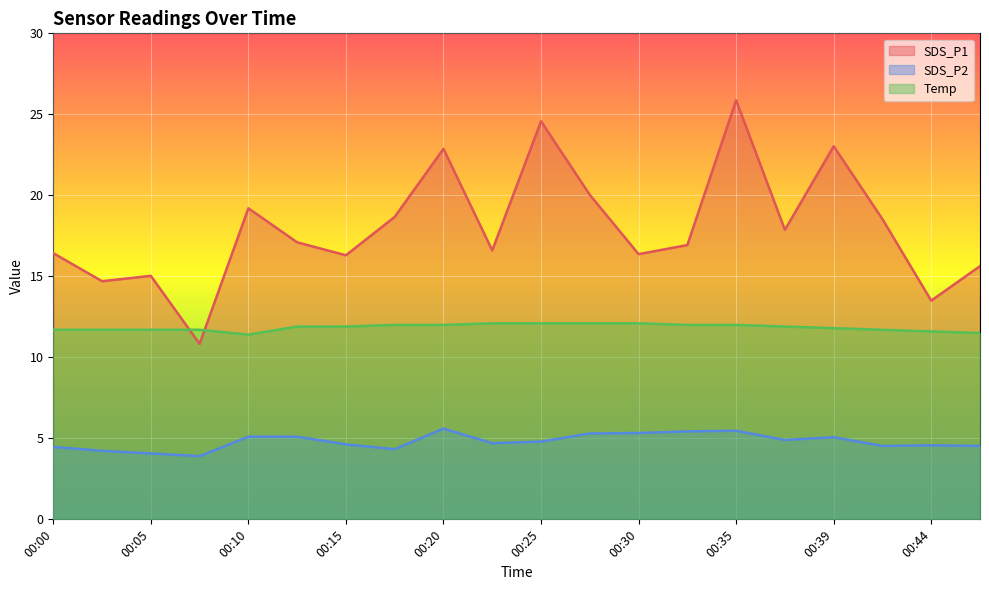

What is the value of the Temp point at the 12th from the left?

12.1